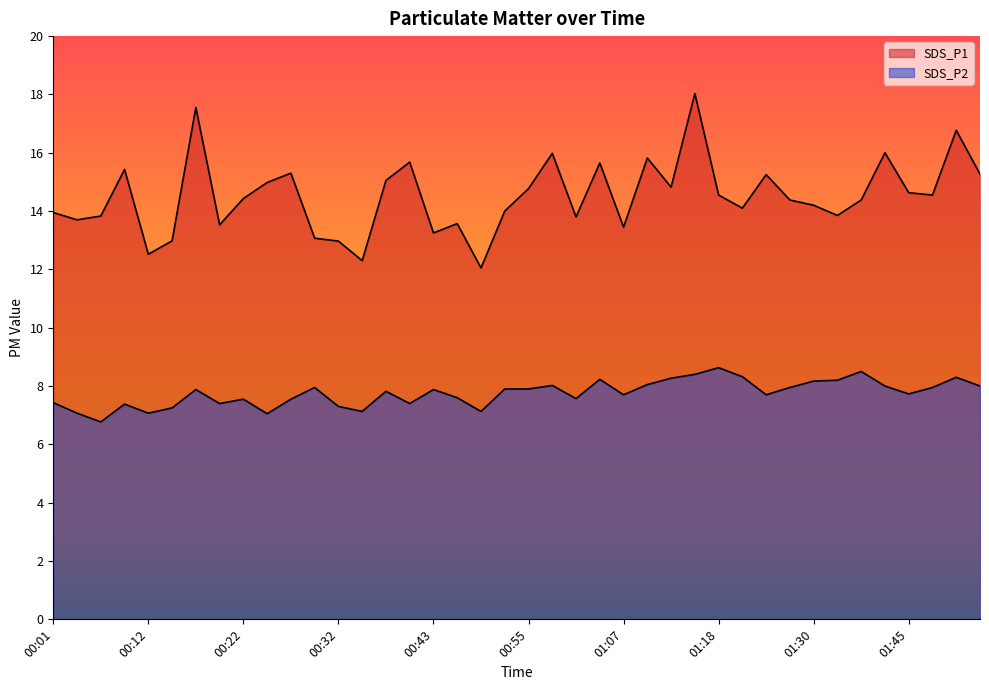

What is the sum of all SDS_P2 values?

310.1